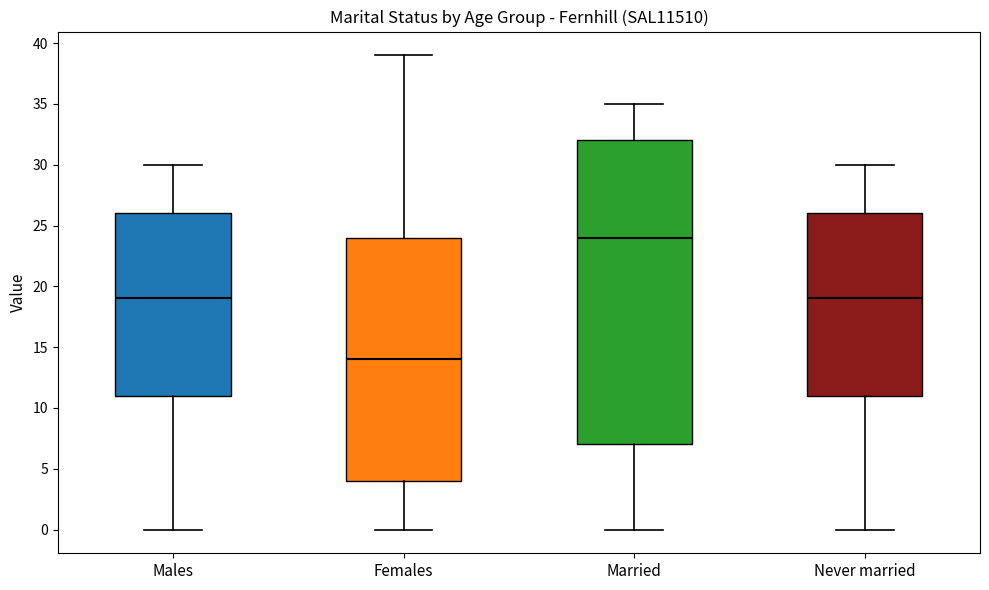

Which box has the lowest median line?

Females